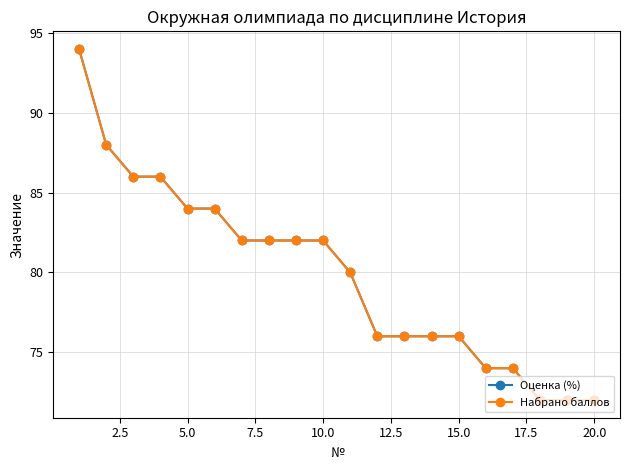

What is the difference between the maximum and minimum values in the Оценка (%) series?

22